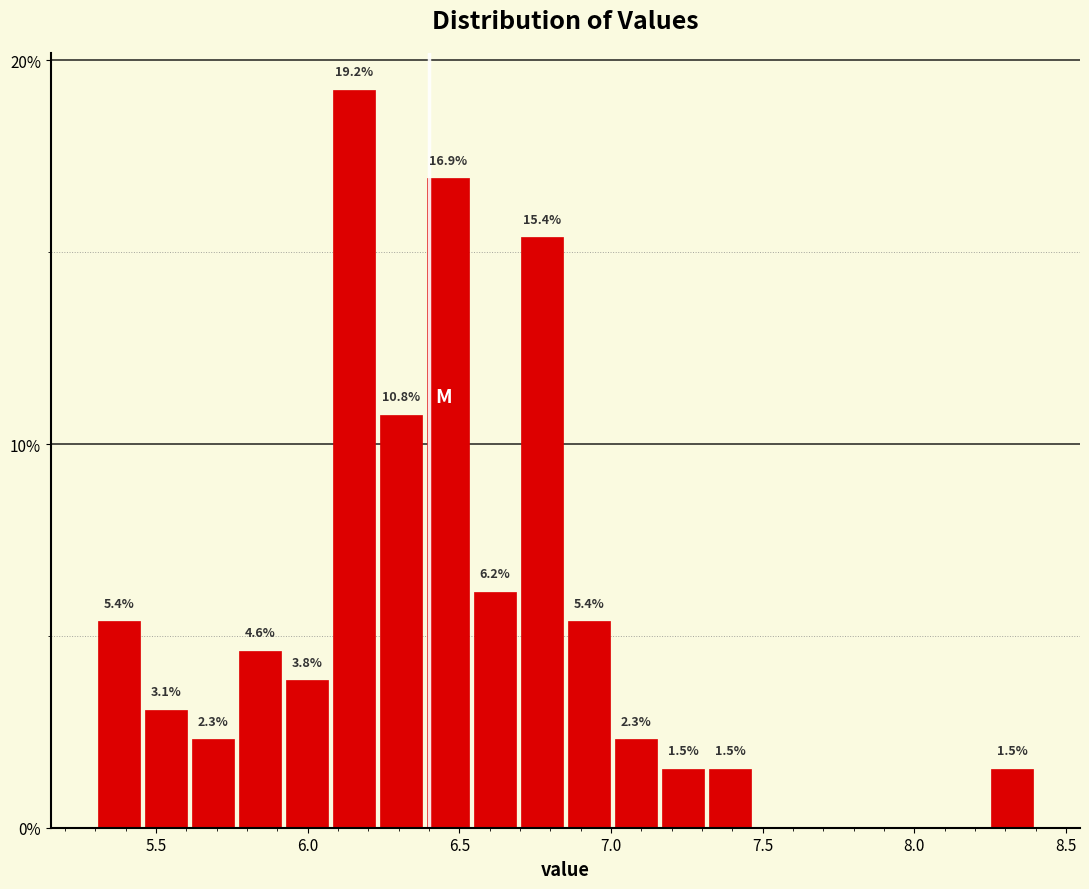

Read against the x-axis, roughly where is the centre of the tallest bar?

6.15